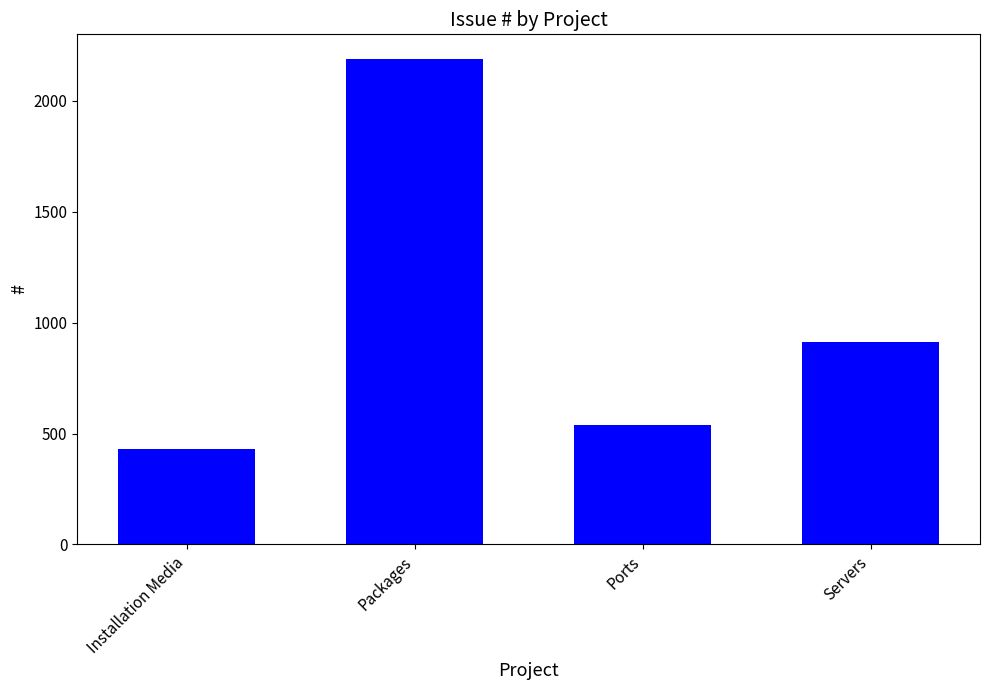

Approximately how many times larger is the value at Ports compared to Installation Media?

1.3